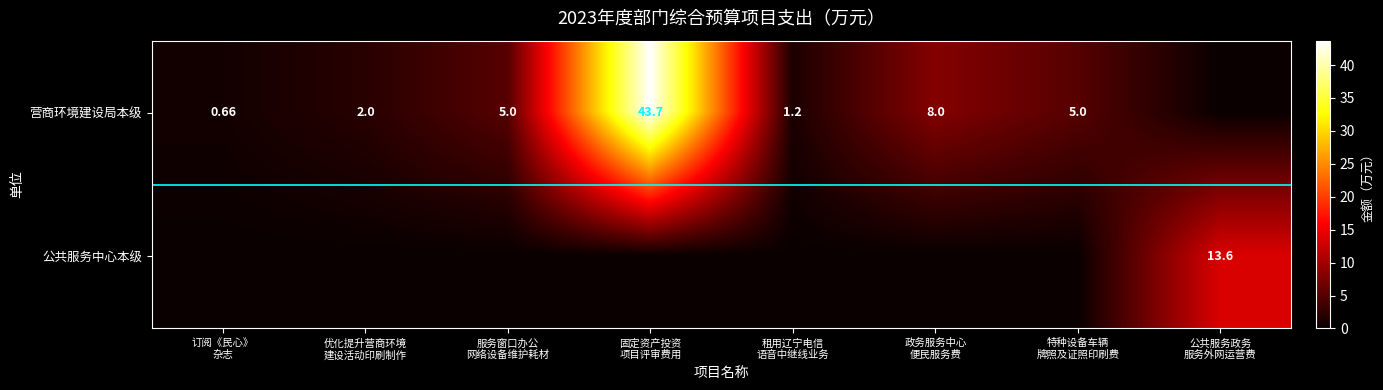

Which series has the largest total across all categories?

营商环境建设局本级